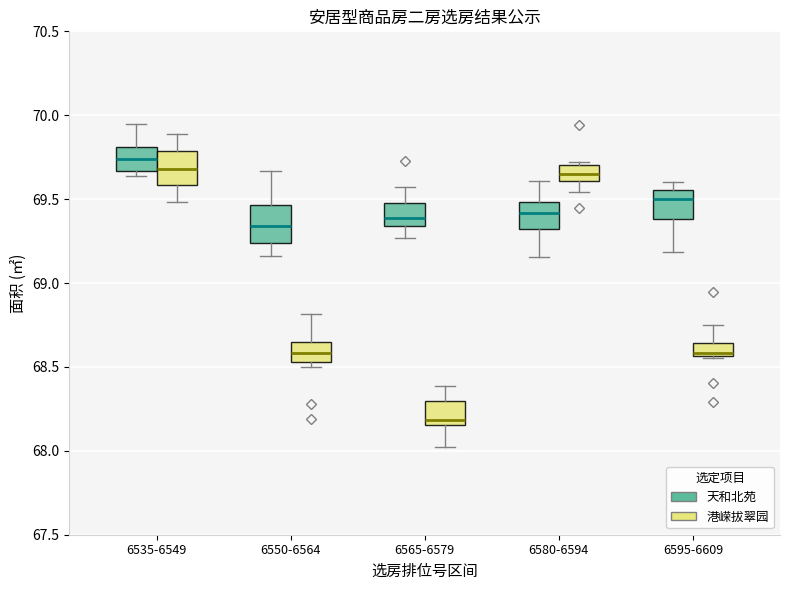

Reading left to right, transcribe this box plot: for each box, give where its median line is, the range the box spans, and where its two whiskers end, as read against the y-axis. The values are not printed on the chart, so give them approximately, as read against the axis.

6535-6549 (天和北苑): median 69.75, box 69.65 to 69.80, whiskers 69.65 (just below the box's lower edge) to 69.95
6535-6549 (港嵘拔翠园): median 69.70, box 69.60 to 69.80, whiskers 69.50 to 69.90
6550-6564 (天和北苑): median 69.35, box 69.25 to 69.45, whiskers 69.15 to 69.65
6550-6564 (港嵘拔翠园): median 68.60, box 68.55 to 68.65, whiskers 68.50 to 68.80
6565-6579 (天和北苑): median 69.40, box 69.35 to 69.50, whiskers 69.25 to 69.55
6565-6579 (港嵘拔翠园): median 68.20, box 68.15 to 68.30, whiskers 68.00 to 68.40
6580-6594 (天和北苑): median 69.40, box 69.30 to 69.50, whiskers 69.15 to 69.60
6580-6594 (港嵘拔翠园): median 69.65, box 69.60 to 69.70, whiskers 69.55 to 69.70 (just above the box's upper edge)
6595-6609 (天和北苑): median 69.50, box 69.40 to 69.55, whiskers 69.20 to 69.60
6595-6609 (港嵘拔翠园): median 68.60, box 68.55 to 68.65, whiskers 68.55 to 68.75